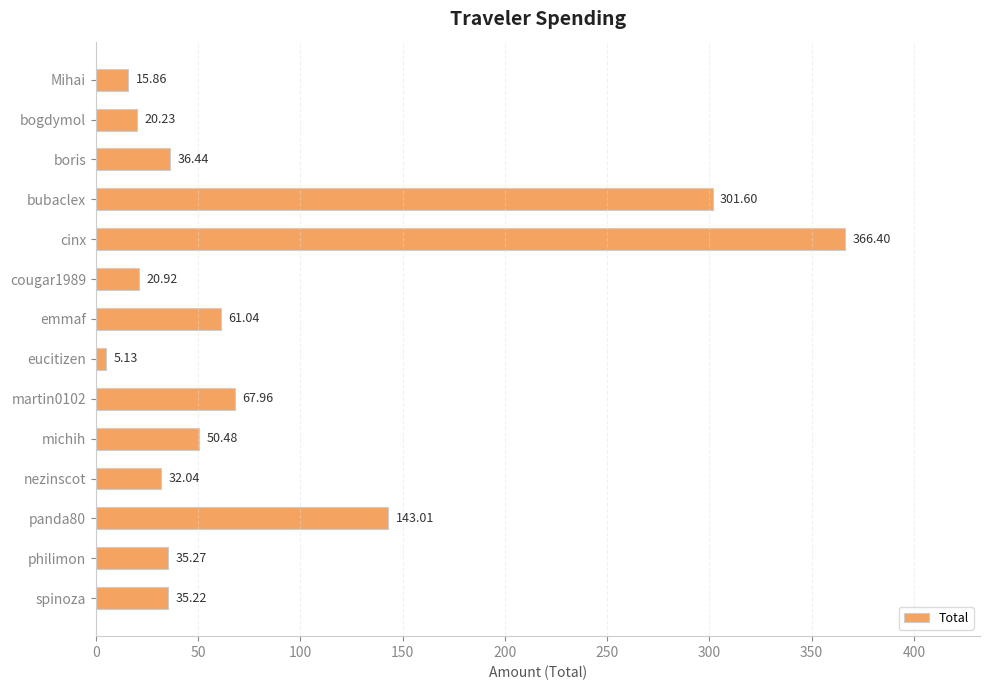

What is the average value?

85.1